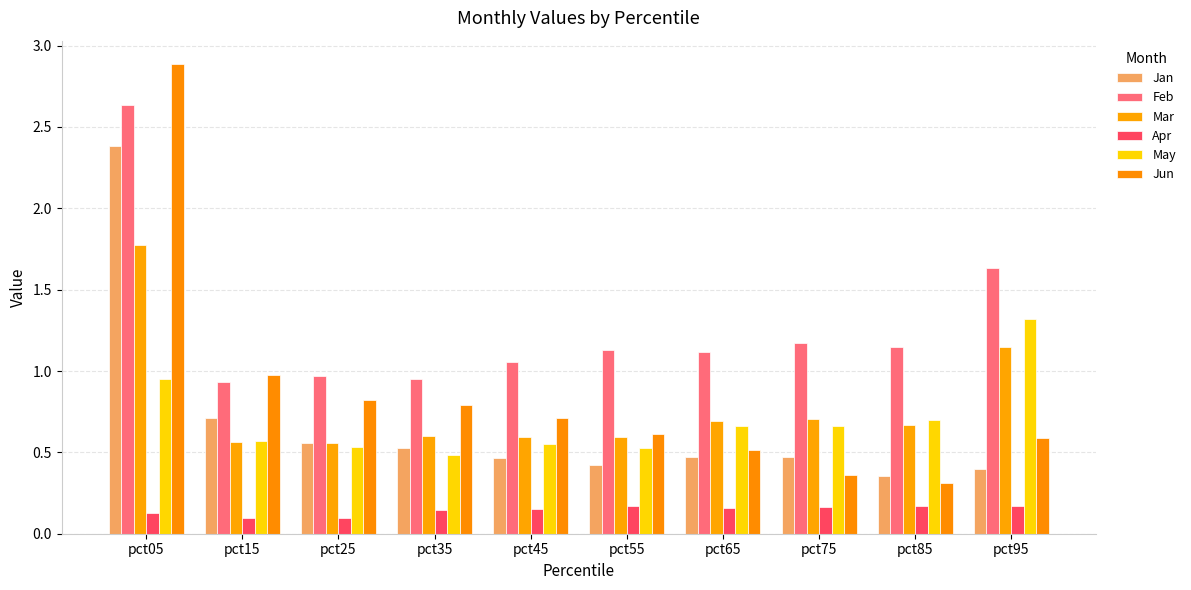

List the labels in order of Mar value, largest first.

pct05, pct95, pct75, pct65, pct85, pct35, pct55, pct45, pct15, pct25